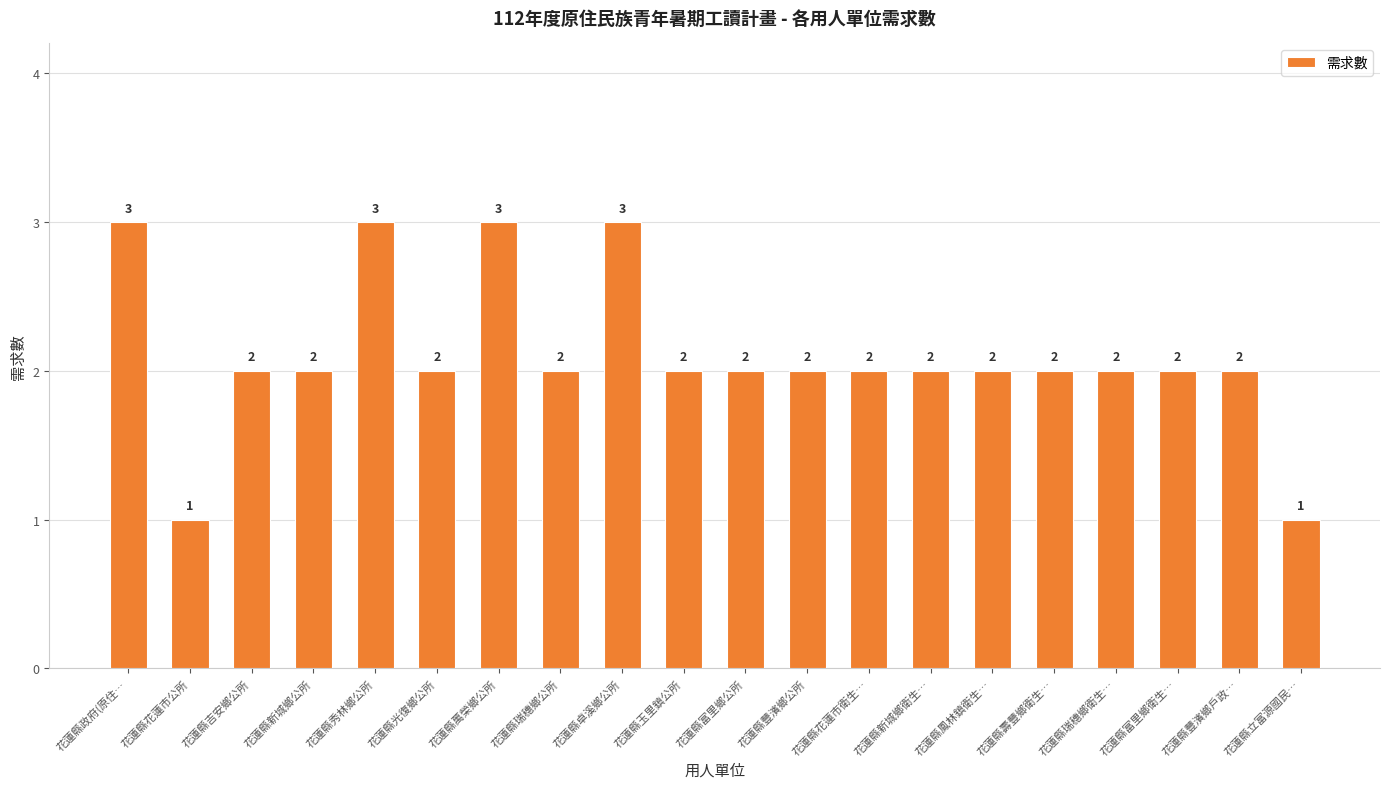

Does the chart contain stacked bars?

No